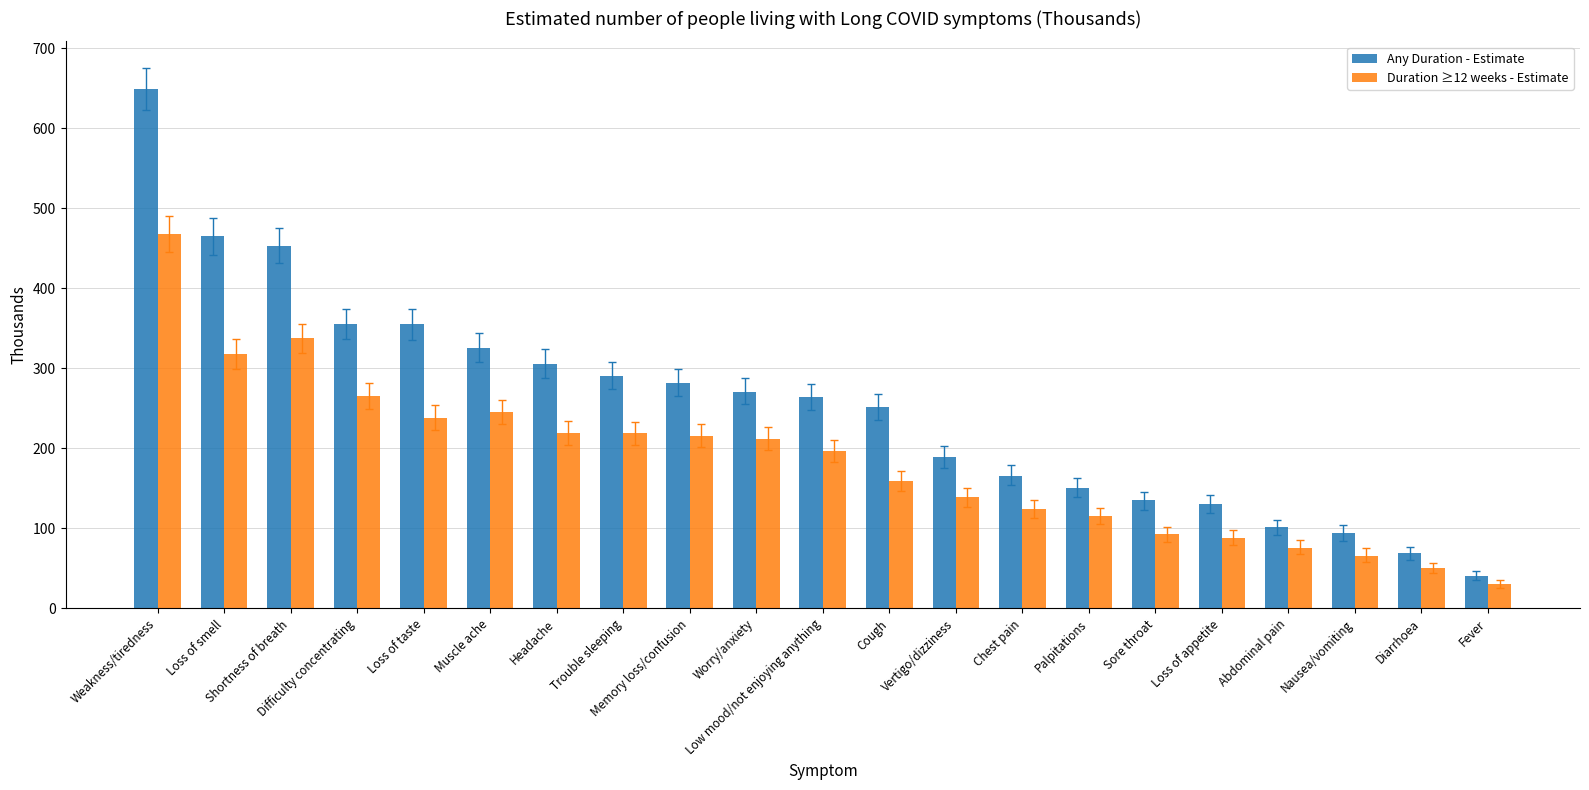

What is the greatest value displayed?

649